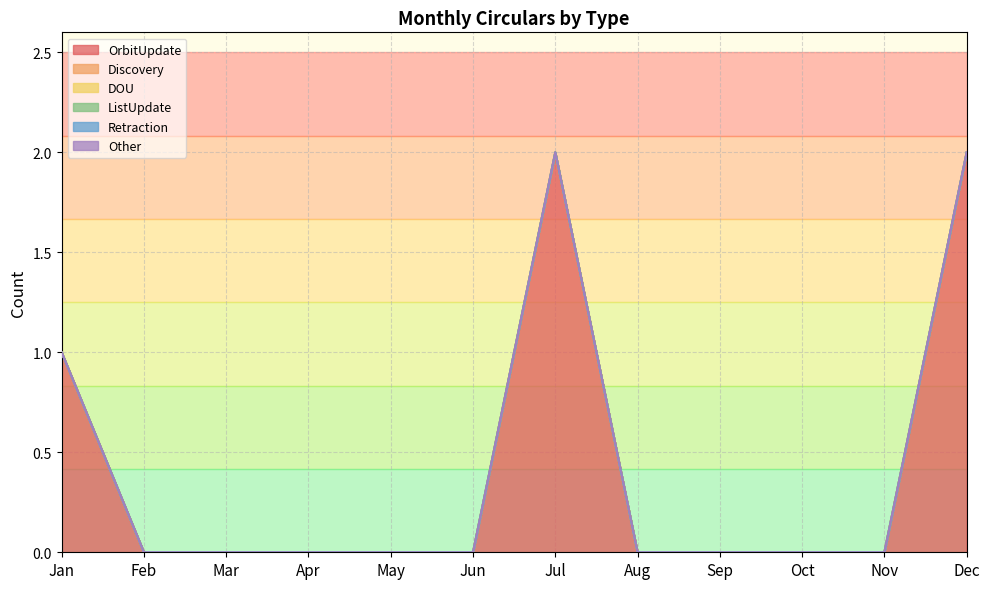

At which label does DOU reach its minimum?

Jan